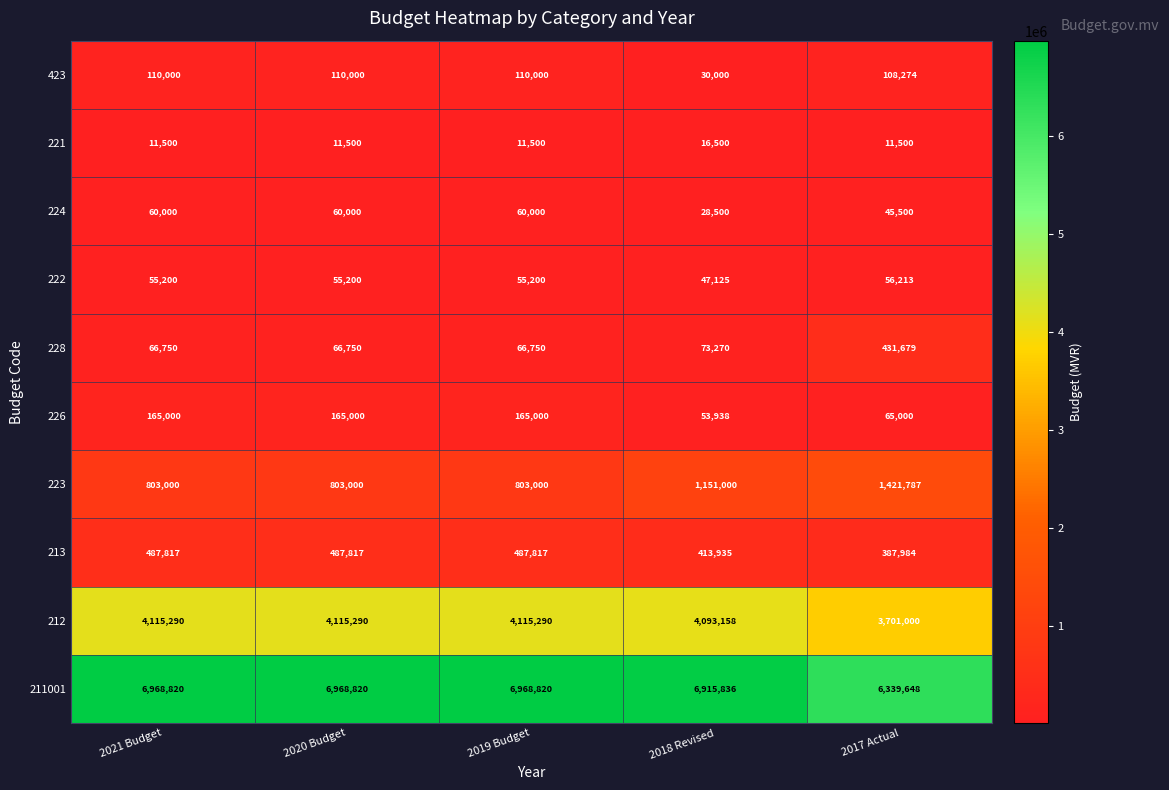

How many 213 values are between 413935 and 487817?

4